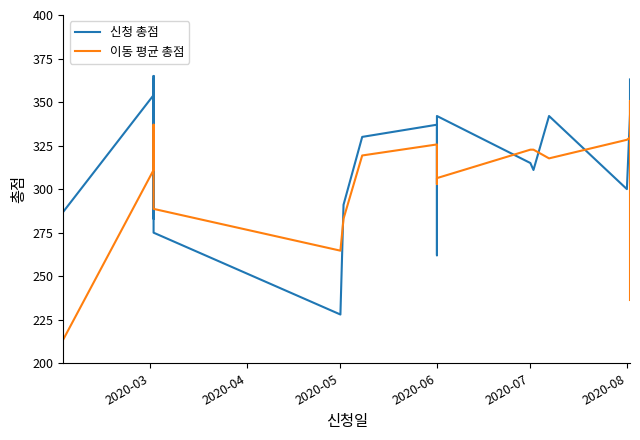

In 신청 총점, how many points are higher than both neighbors (excluding endpoints)?

6